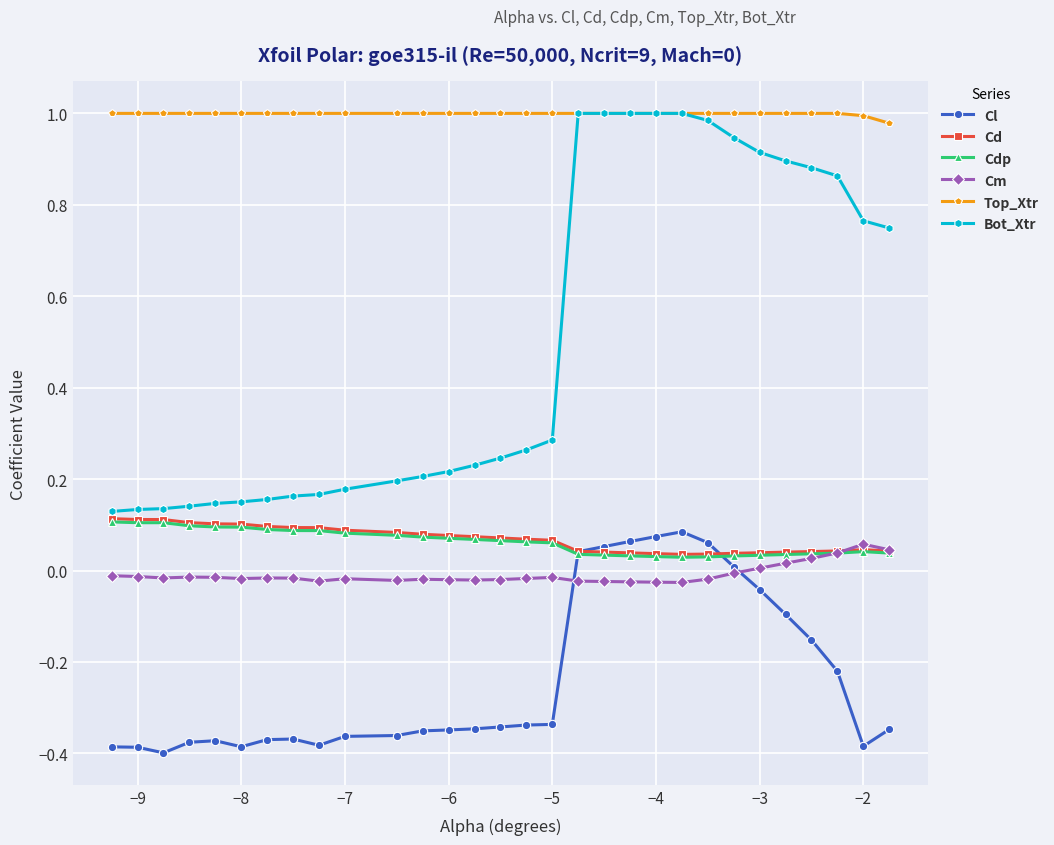

Which series has the widest spread of values?

Bot_Xtr